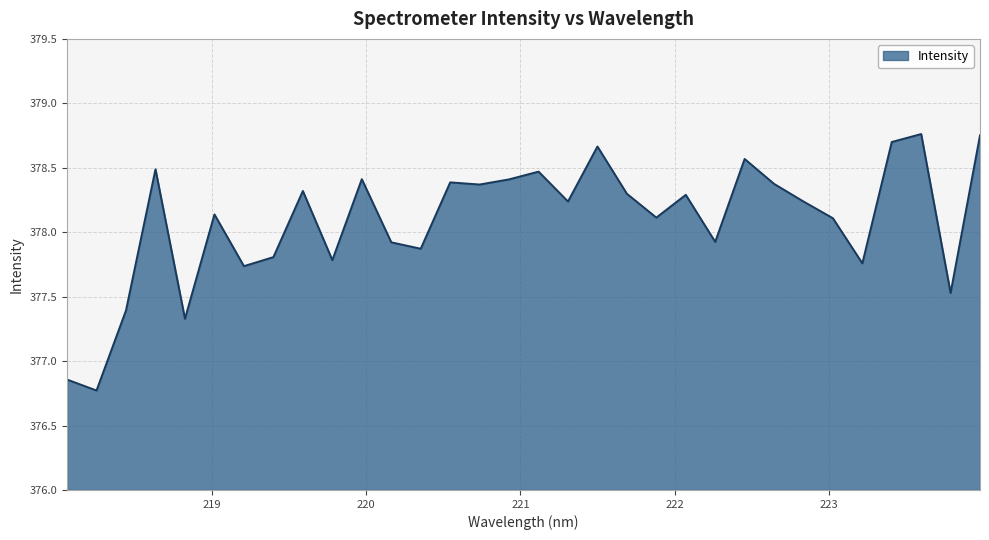

What is the difference between the maximum and minimum values?

2.0